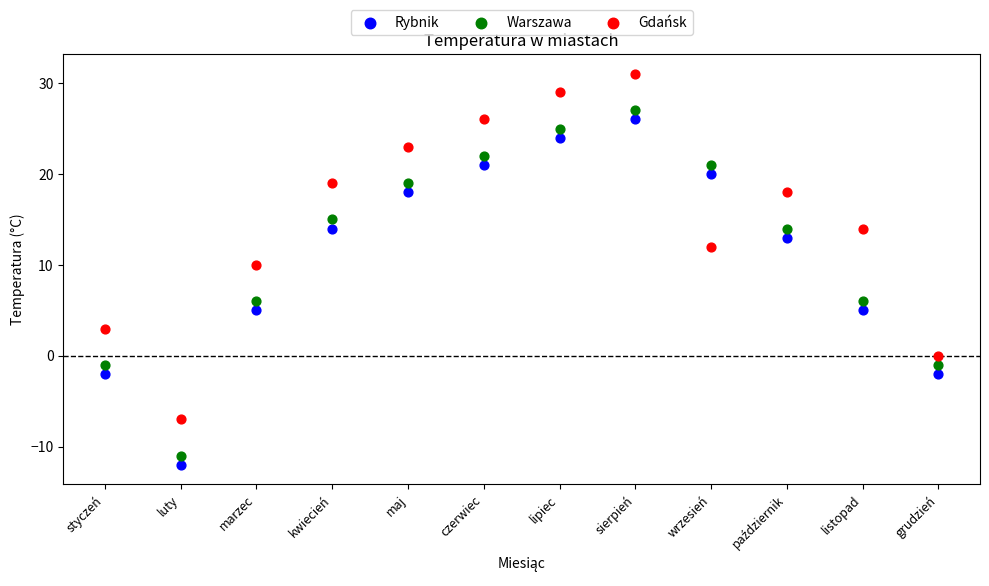

Across all data points, what is the range of X values (max minus min)?

11